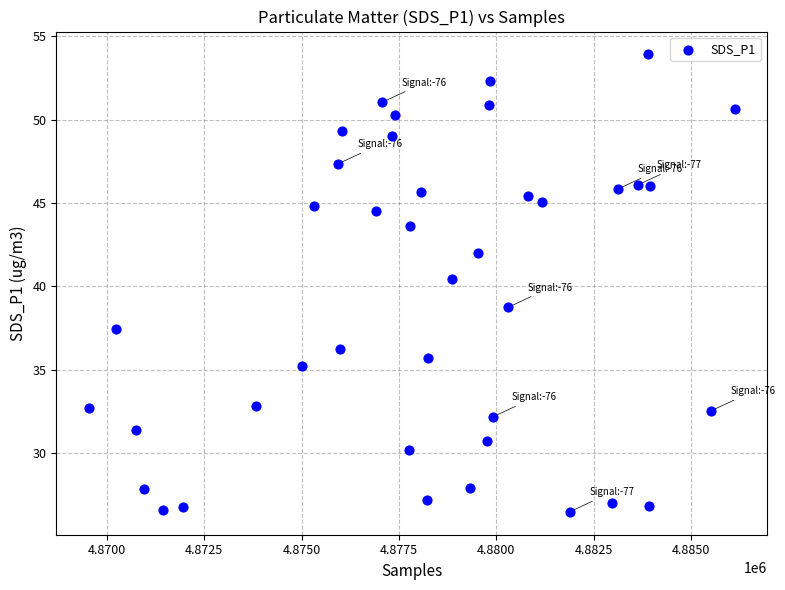

What Y value in the scatter plot is closest to 40?

40.5